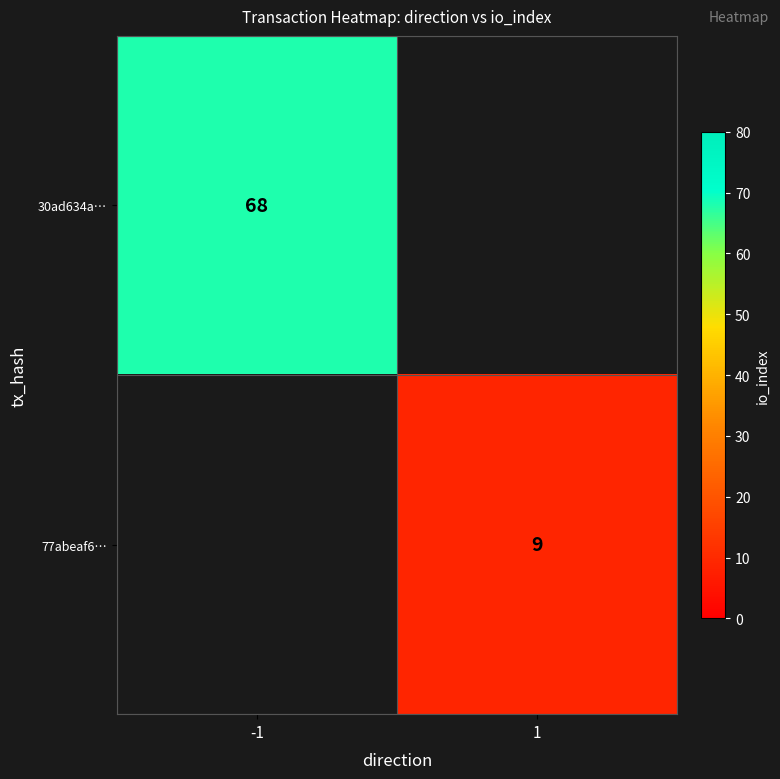

What is the maximum value for 30ad634a…?

68.0